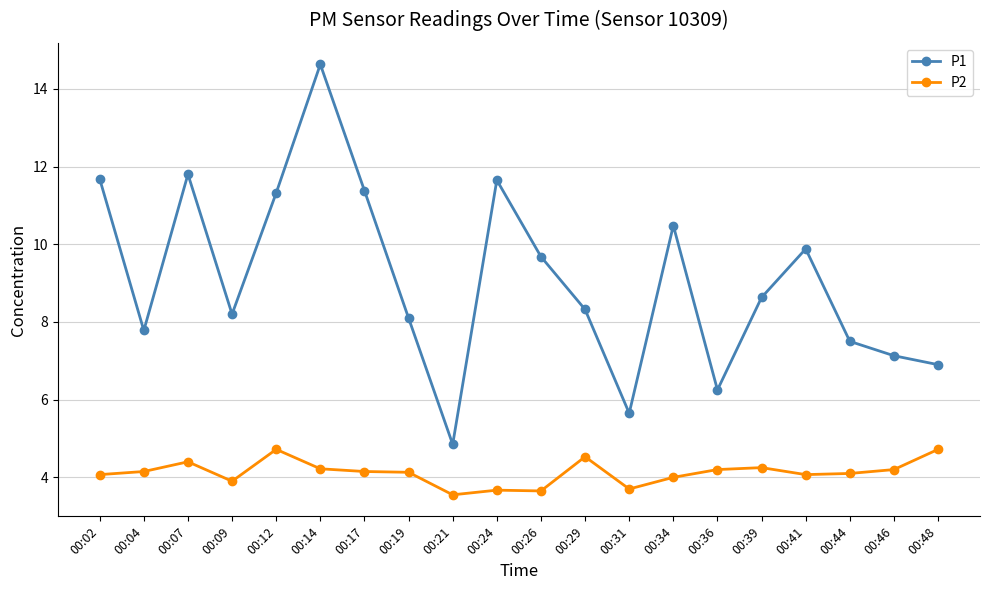

Which series has the largest range (max minus min)?

P1